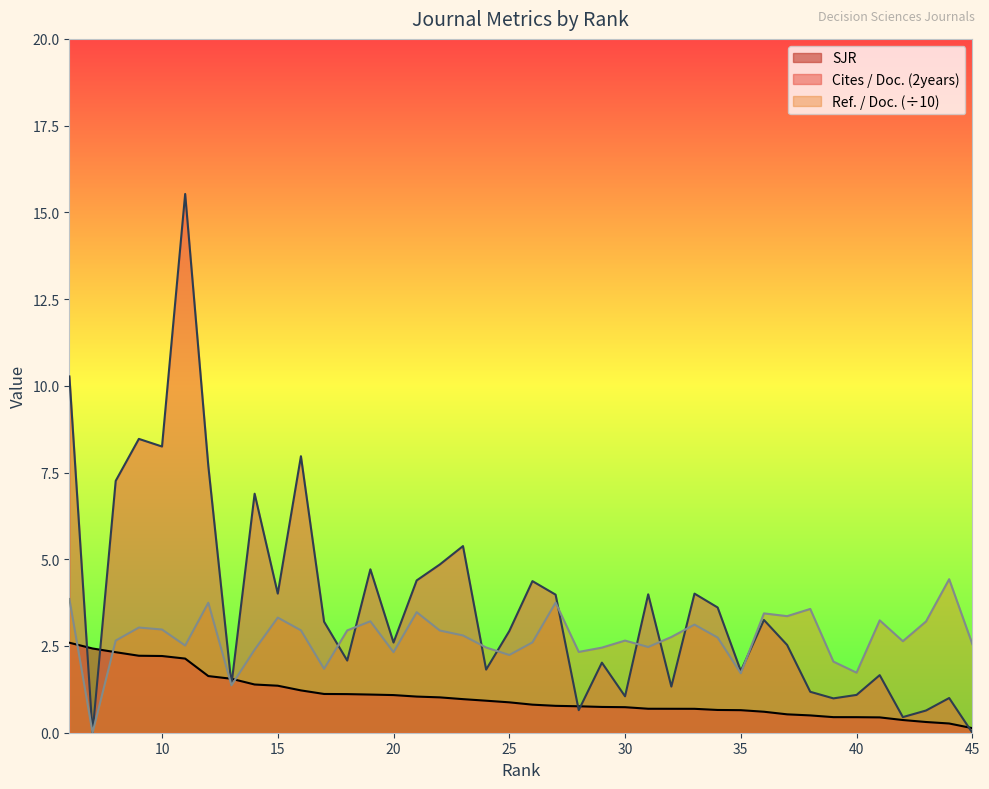

Reading left to right, transcribe all the data shown in this chart.

SJR: 45=0.1	44=0.3	43=0.3	42=0.4	41=0.4	40=0.4	39=0.4	38=0.5	37=0.5	36=0.6	35=0.7	34=0.7	33=0.7	32=0.7	31=0.7	30=0.7	29=0.7	28=0.8	27=0.8	26=0.8	25=0.9	24=0.9	23=1.0	22=1.0	21=1.0	20=1.1	19=1.1	18=1.1	17=1.1	16=1.2	15=1.4	14=1.4	13=1.6	12=1.6	11=2.1	10=2.2	9=2.2	8=2.3	7=2.4	6=2.6
Cites / Doc. (2years): 45=0.0	44=1.0	43=0.6	42=0.5	41=1.7	40=1.1	39=1.0	38=1.2	37=2.5	36=3.2	35=1.8	34=3.6	33=4.0	32=1.3	31=4.0	30=1.1	29=2.0	28=0.7	27=4.0	26=4.4	25=2.9	24=1.8	23=5.4	22=4.8	21=4.4	20=2.6	19=4.7	18=2.1	17=3.2	16=8.0	15=4.0	14=6.9	13=1.4	12=7.7	11=15.5	10=8.2	9=8.5	8=7.3	7=0.0	6=10.3
Ref. / Doc.: 45=2.6	44=4.4	43=3.2	42=2.6	41=3.2	40=1.7	39=2.0	38=3.6	37=3.4	36=3.4	35=1.7	34=2.7	33=3.1	32=2.8	31=2.5	30=2.7	29=2.5	28=2.3	27=3.8	26=2.6	25=2.2	24=2.5	23=2.8	22=2.9	21=3.5	20=2.3	19=3.2	18=2.9	17=1.8	16=3.0	15=3.3	14=2.4	13=1.4	12=3.7	11=2.5	10=3.0	9=3.0	8=2.7	7=0.0	6=3.9